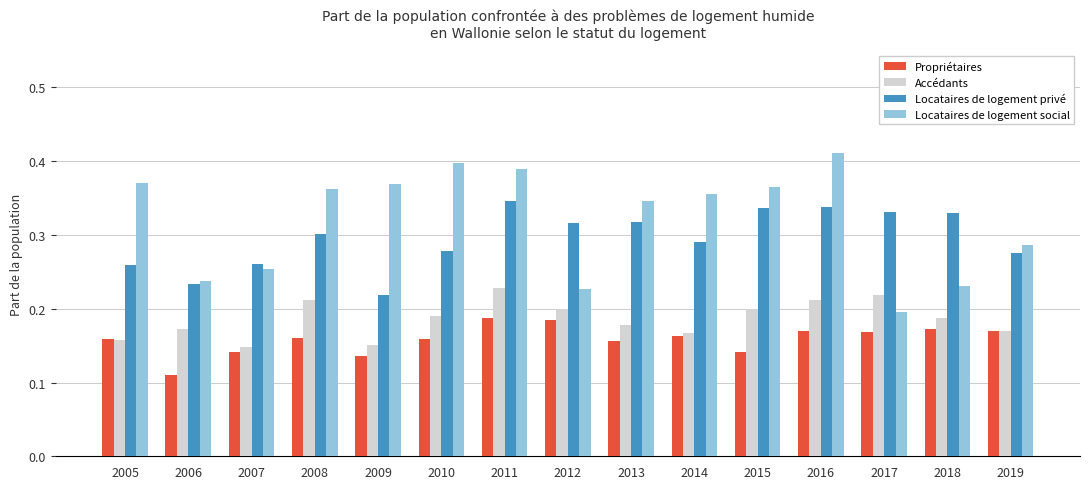

Where is Locataires de logement social nearest to the value 0?

2017